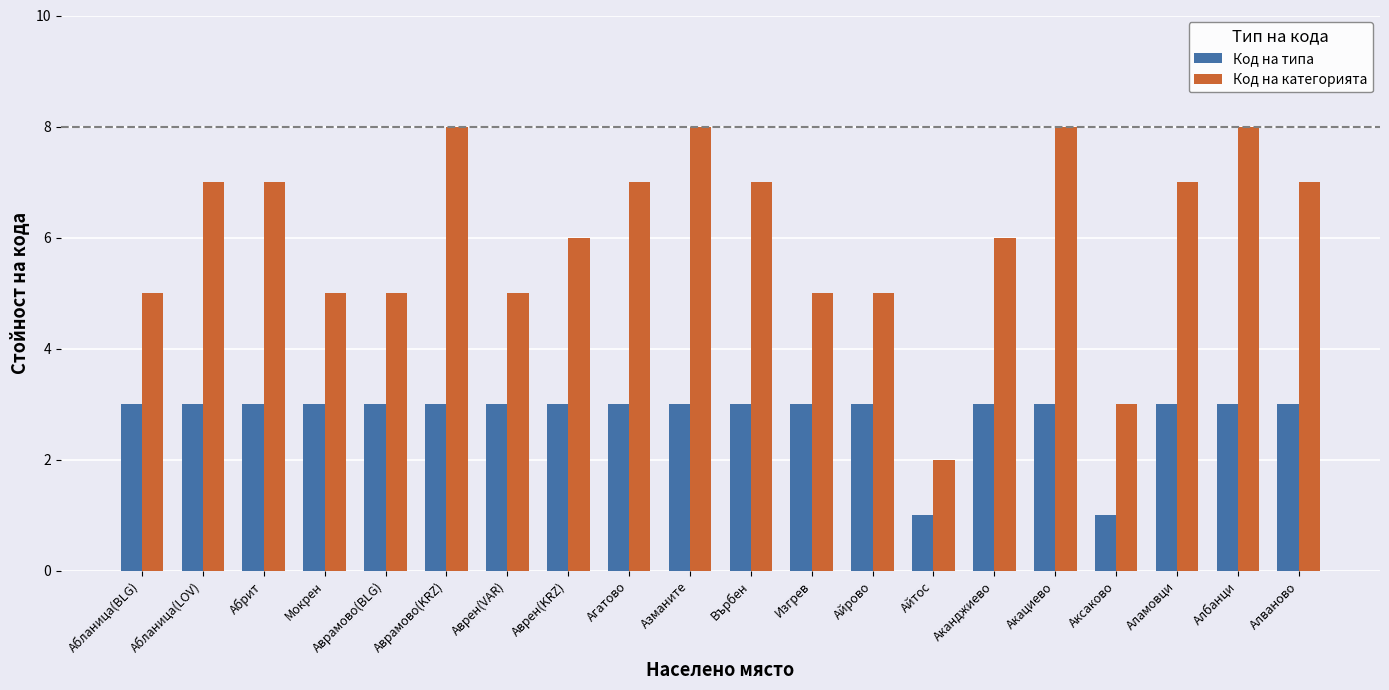

Are the bars grouped side by side (vs. stacked)?

Yes